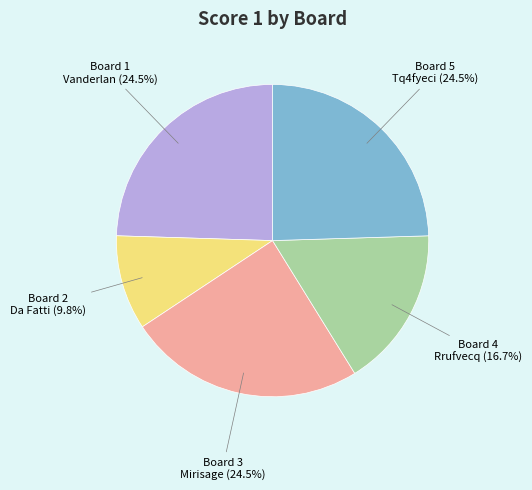

Is there a majority slice in this chart?

No